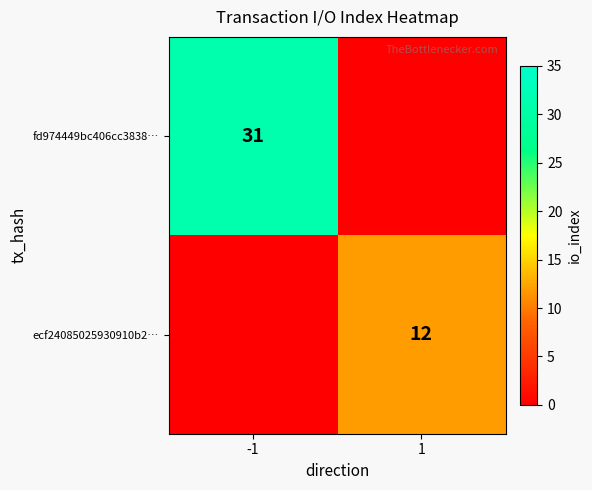

Is the value of fd974449bc406cc3838… at -1 greater than the value of ecf24085025930910b2… at 1?

Yes